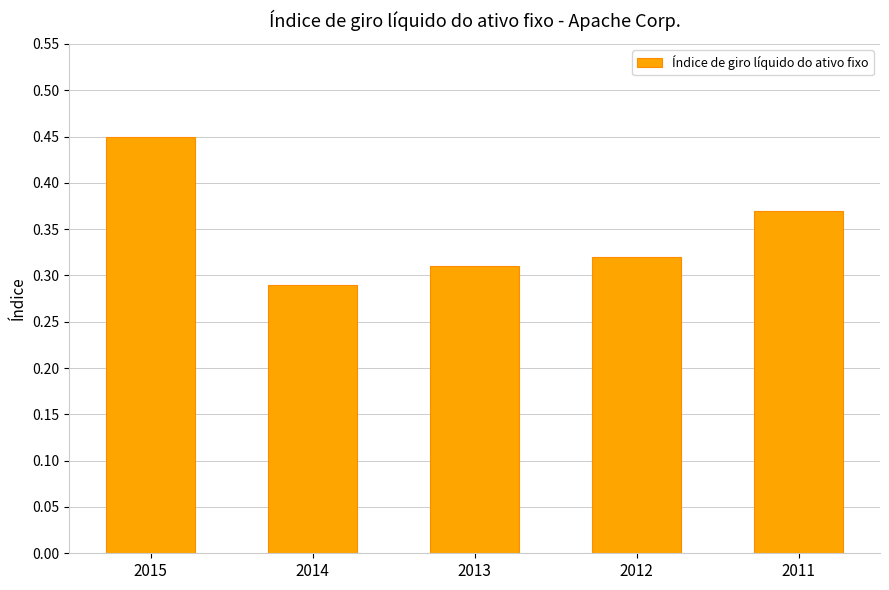

The value at 2015 is 0.6. True or false?

False